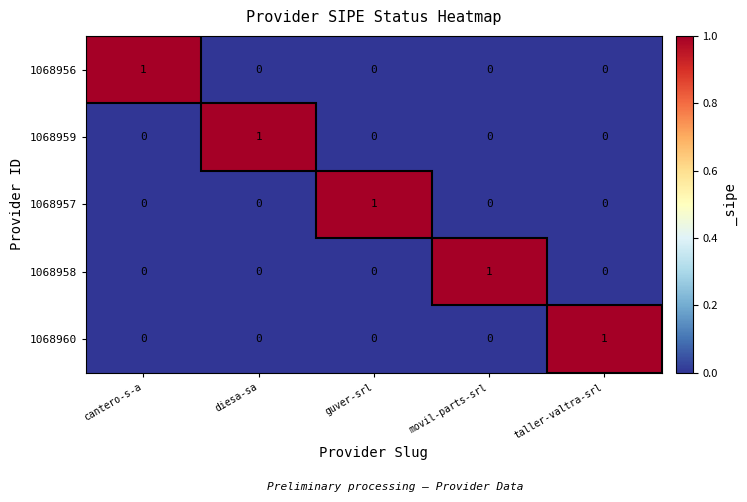

At how many categories does at least one series exceed 0?

5